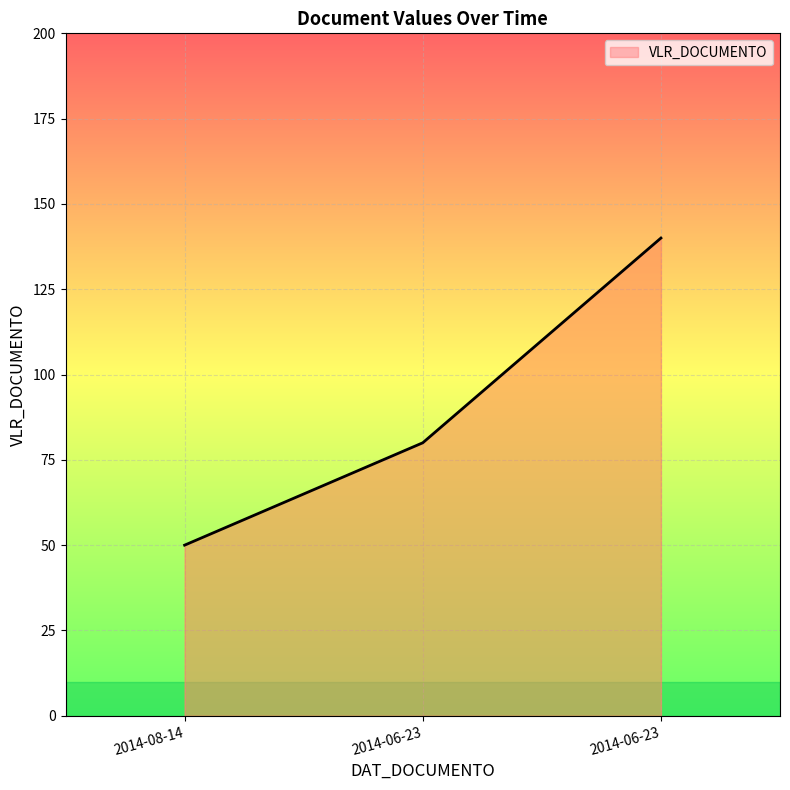

True or false: the data shows 140 at 2014-06-23.

True